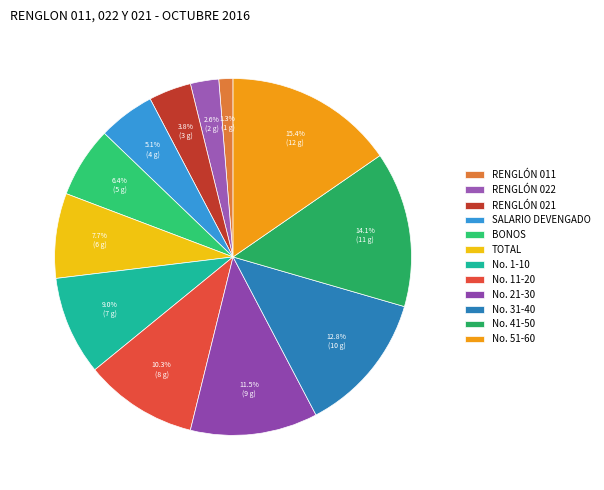

To the nearest percent, what is the average slice percentage?

8%